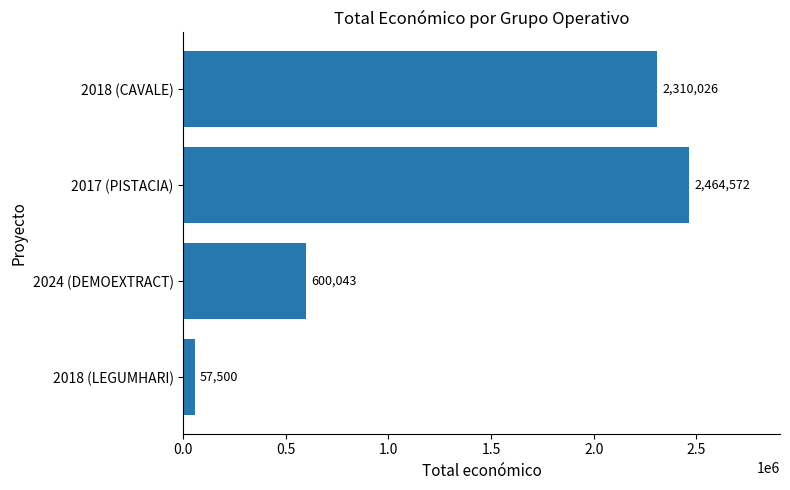

What is the difference between the values at 2017 (PISTACIA) and 2018 (CAVALE)?

154546